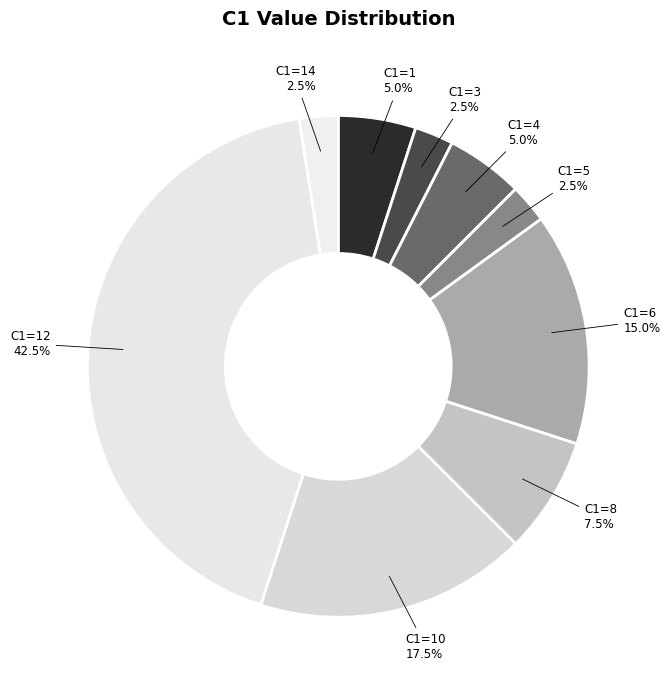

What is the largest slice in the pie chart?

C1=12